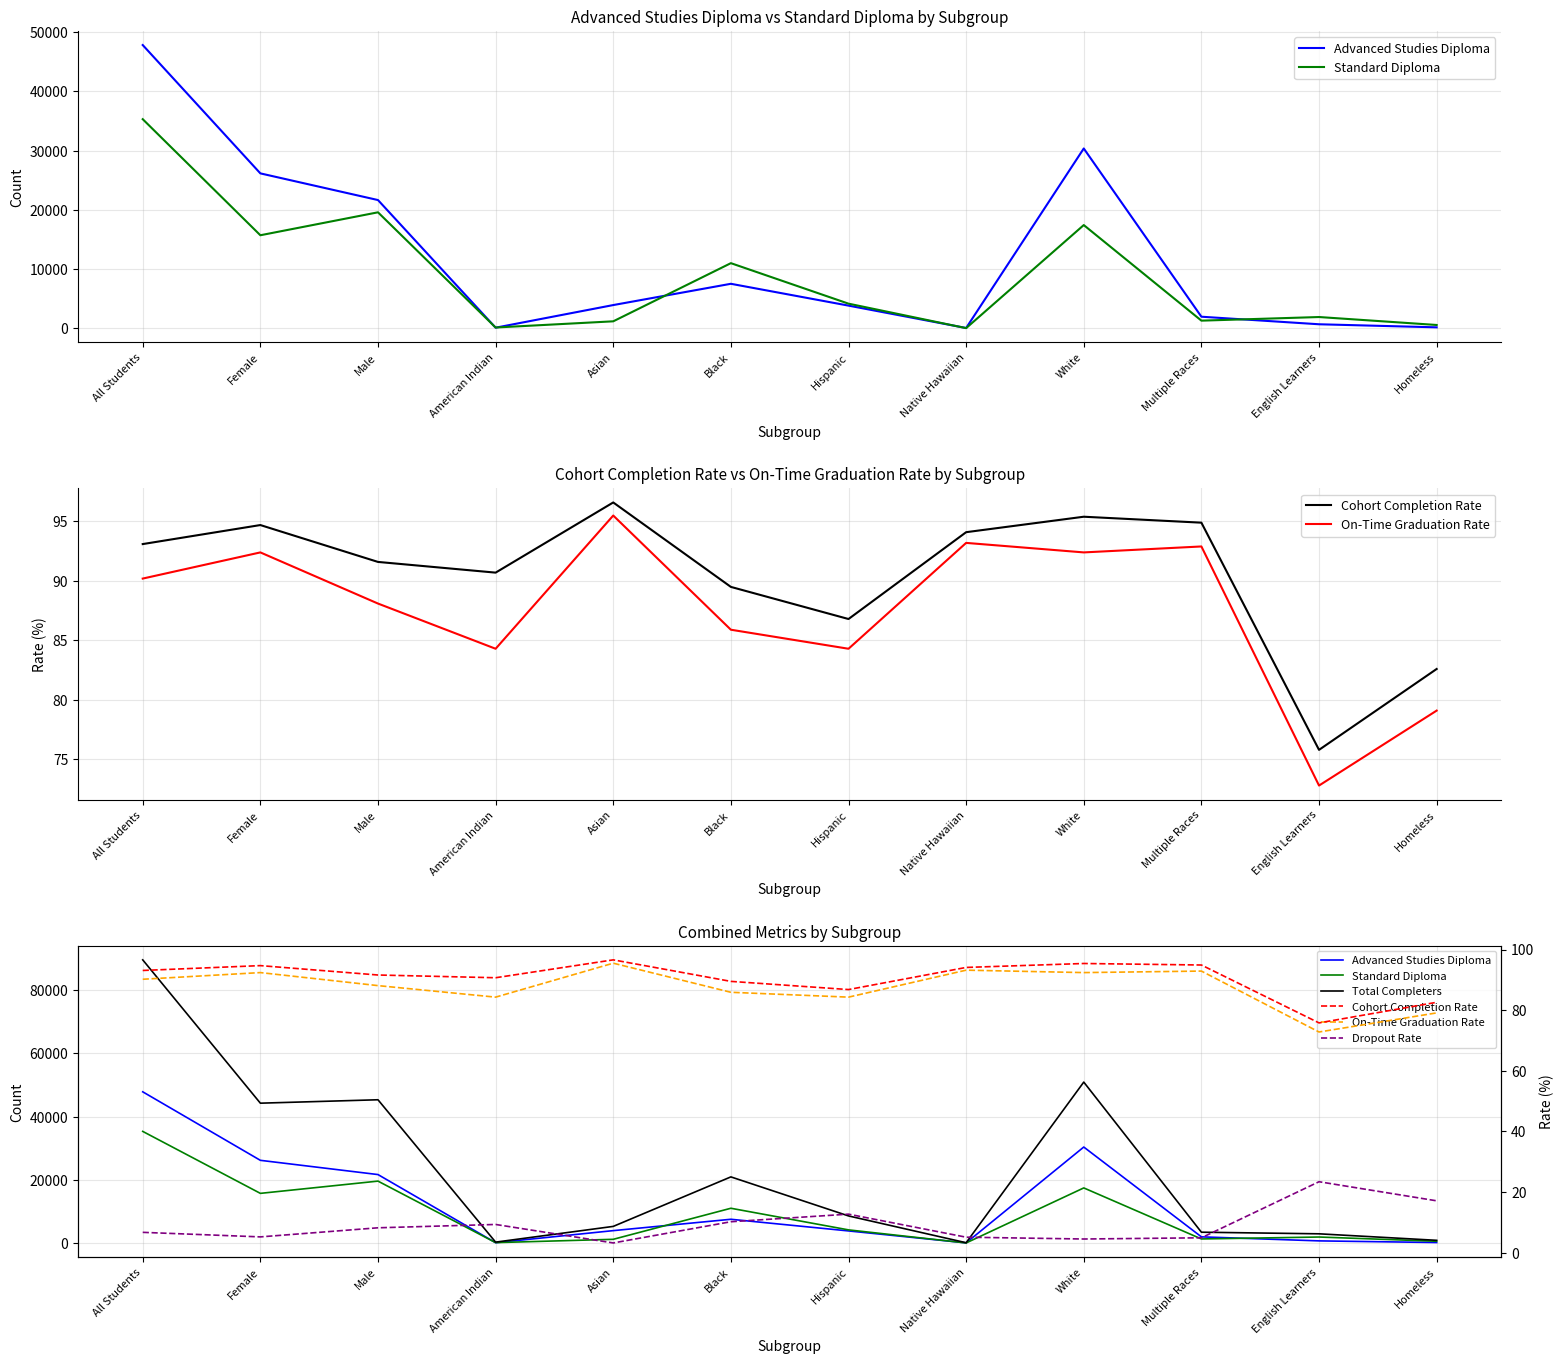

True or false: Total Completers has a value of 5275.0 at Asian.

True